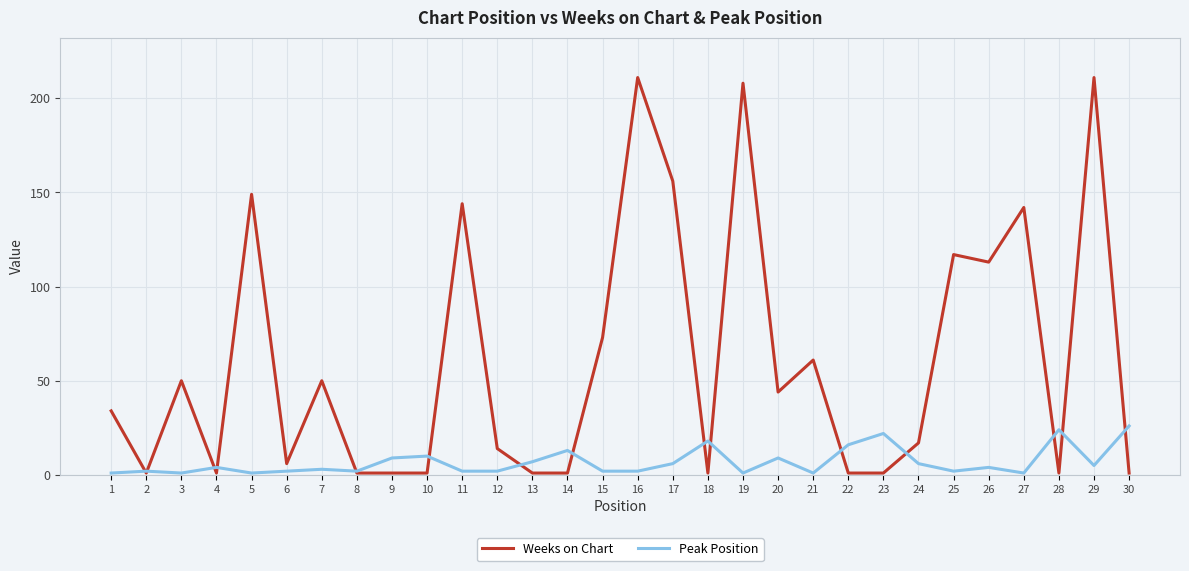

The value of Weeks on Chart at 15 is 73. True or false?

True